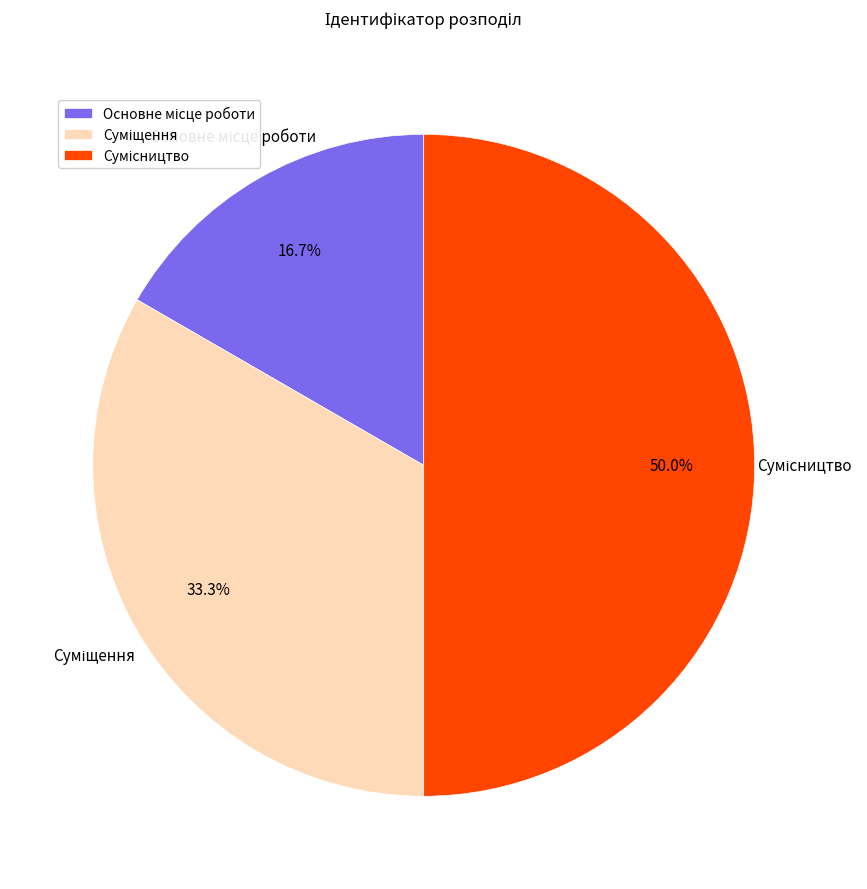

Is the sum of Основне місце роботи and Сумісництво greater than half?

Yes